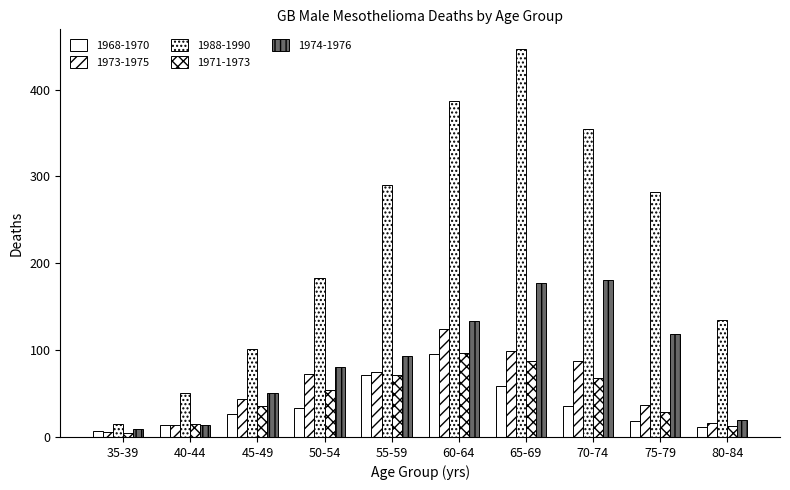

At which category is the sum across all series the highest?

65-69